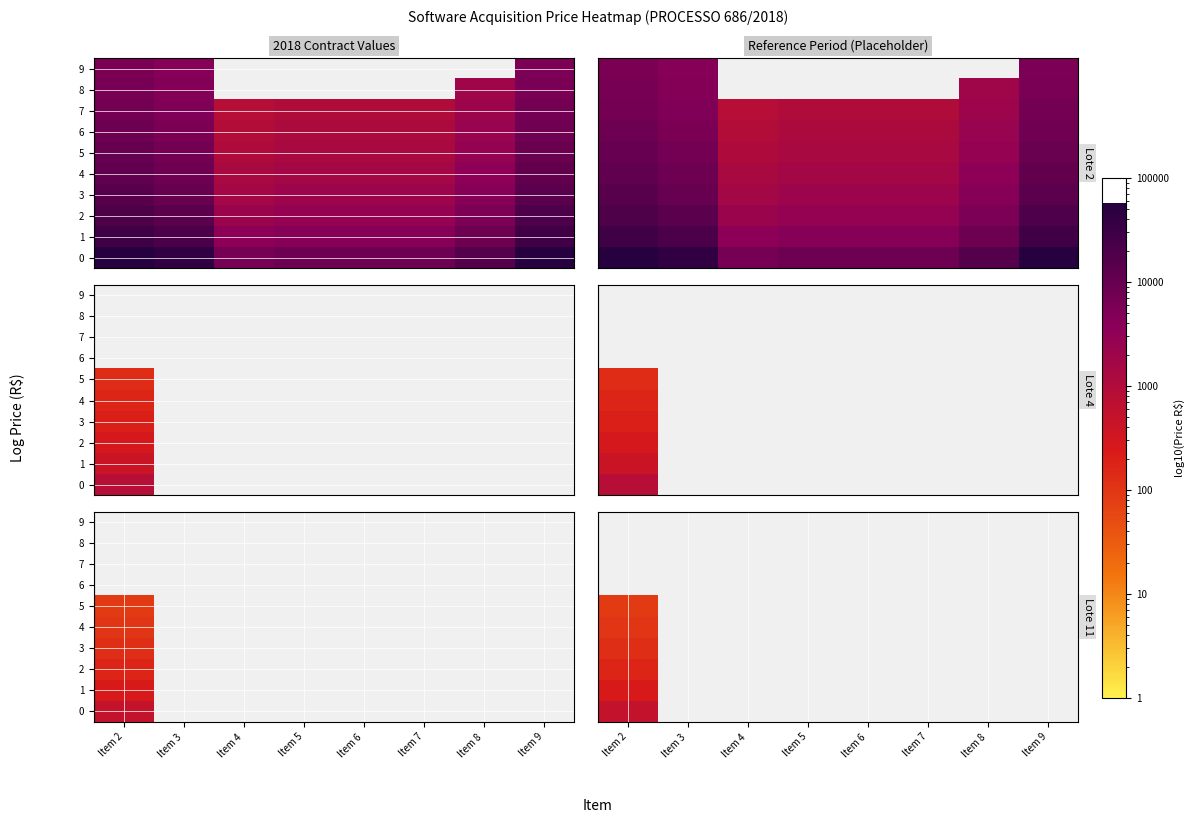

Between Item 4 and Item 2, which is larger?

Item 2